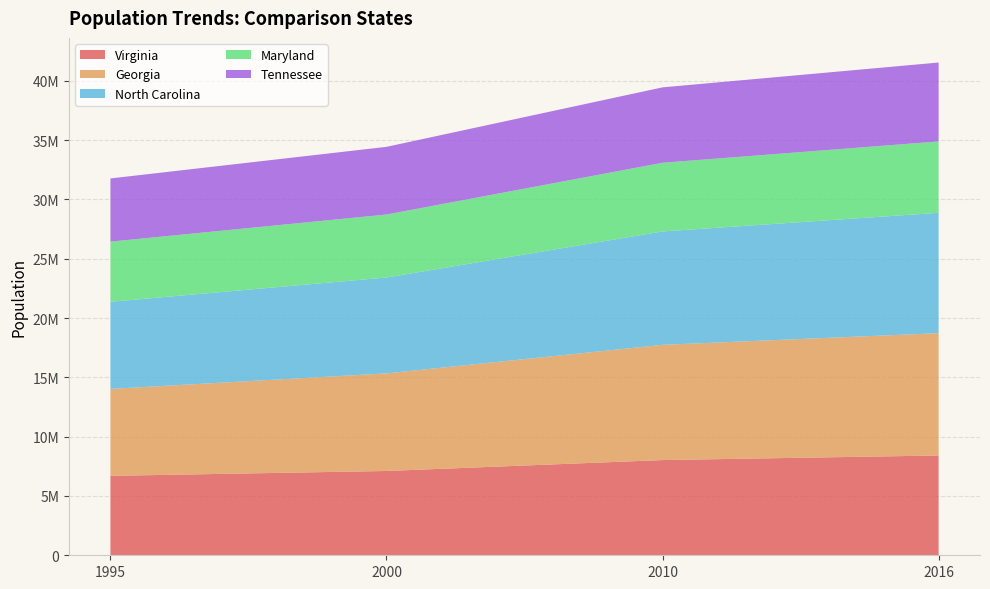

Reading left to right, what are all the values shown in this chart?

Virginia: 6696100	7105817	8025773	8411808
Georgia: 7328413	8227303	9713521	10310371
North Carolina: 7344674	8081614	9558915	10146788
Maryland: 5070033	5311034	5788584	6016447
Tennessee: 5326936	5703719	6356671	6651194